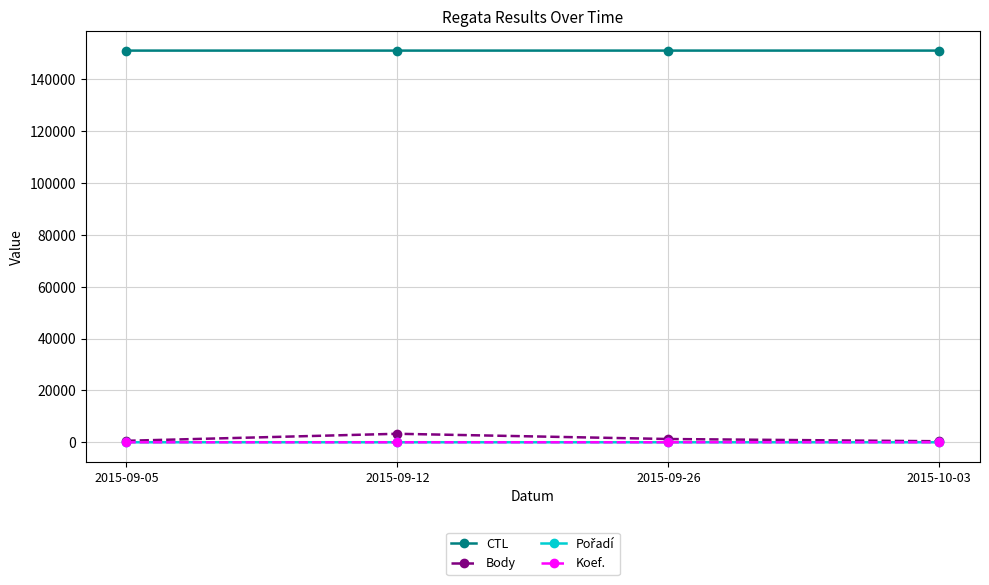

What is the greatest value displayed?

151118